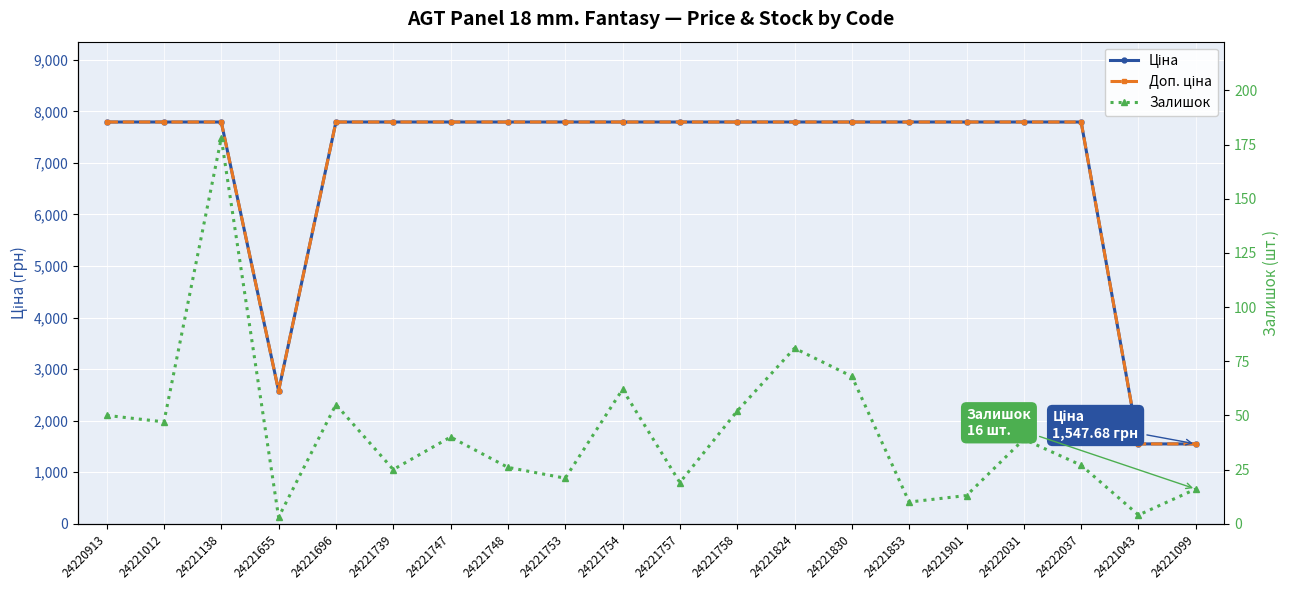

Rank the series by their maximum value, from lowest to highest.

Залишок, Ціна, Доп. ціна